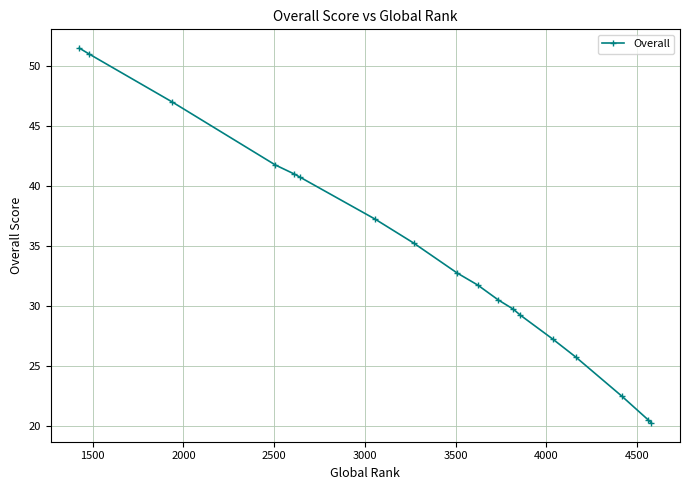

What is the greatest value displayed?

51.5